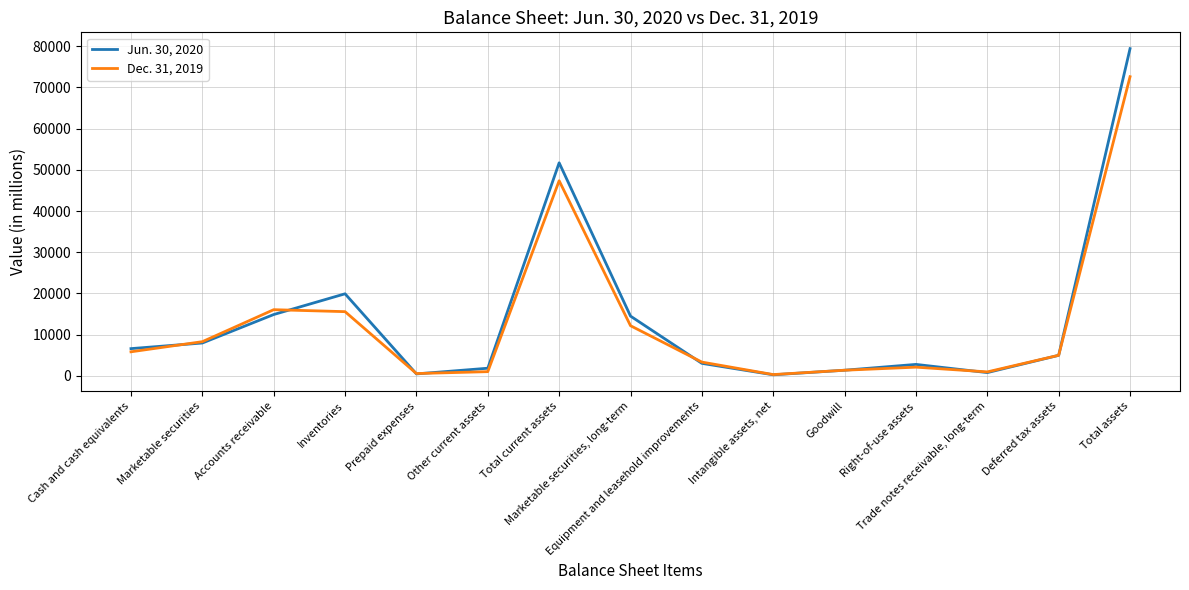

Which series has the widest spread of values?

Jun. 30, 2020